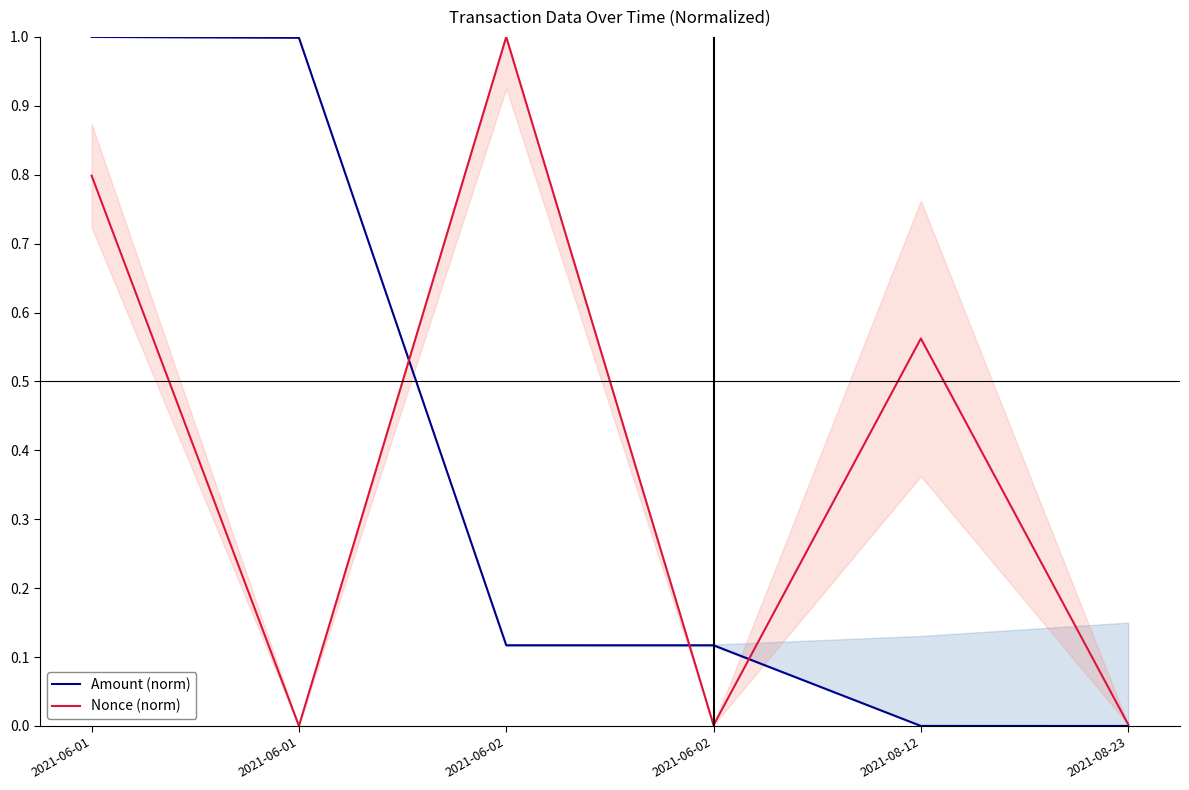

What is the sum of the Amount (norm) values at 2021-08-12 and 2021-06-01?

1.0